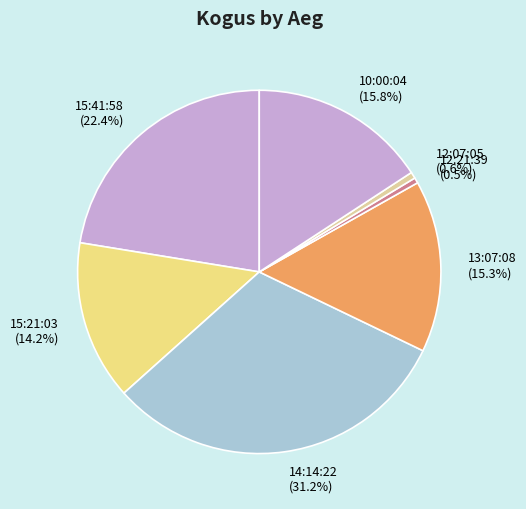

What is the ratio of the value at 15:21:03 to the value at 15:41:58?

0.6